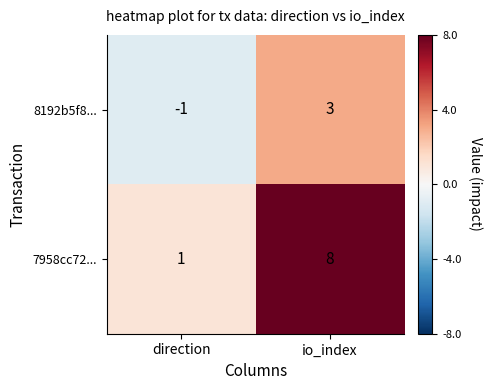

At which label is 8192b5f8... closest to 1?

direction